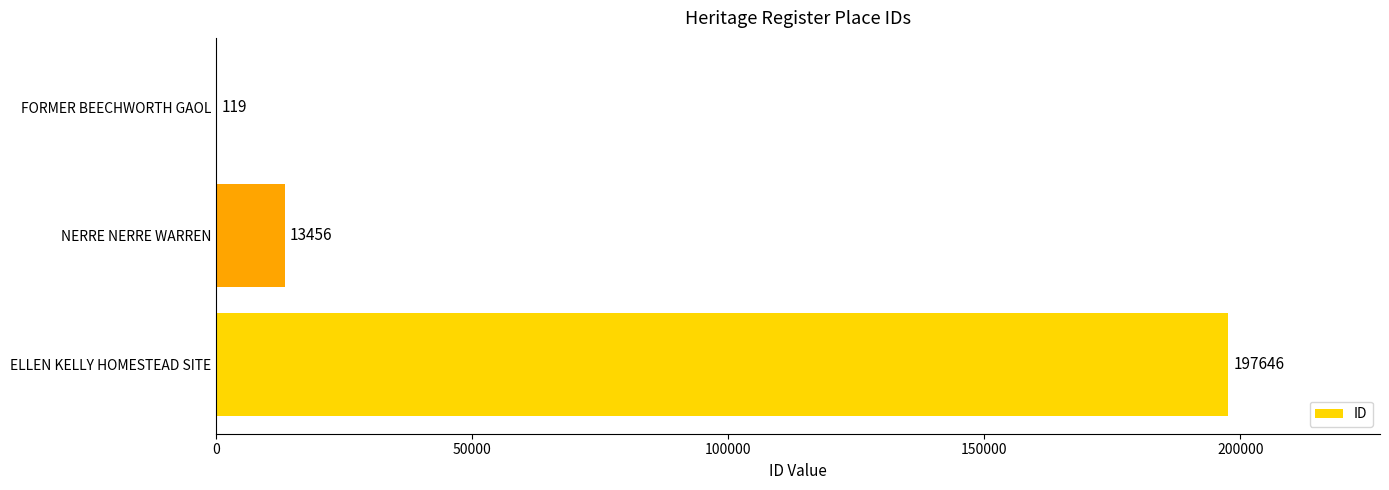

How many data points does each series have?

3